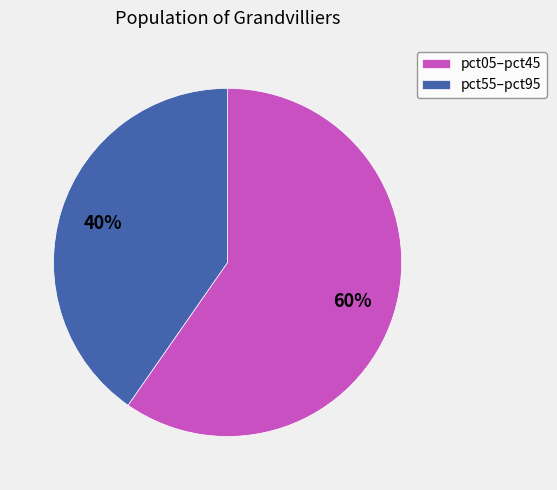

Does pct55–pct95 represent more than half of the total?

No